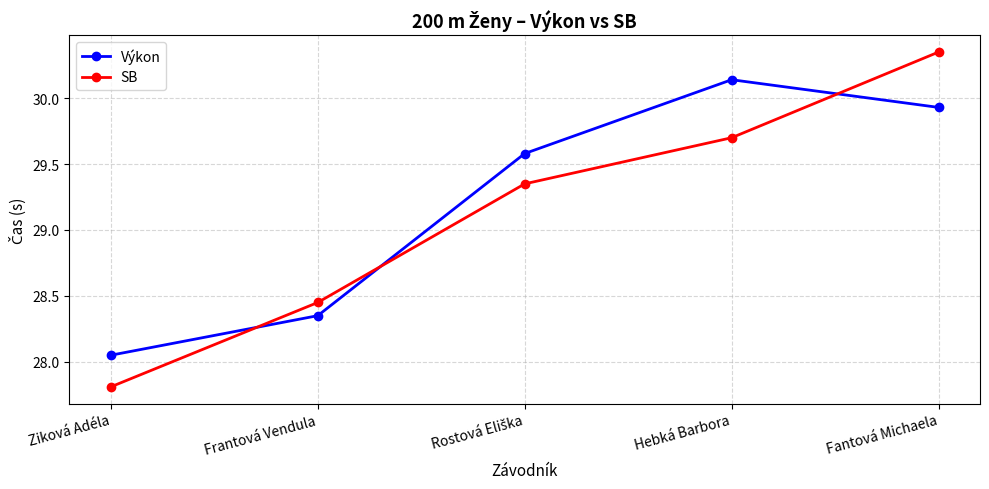

The SB series shows 27.8 at Ziková Adéla. True or false?

True